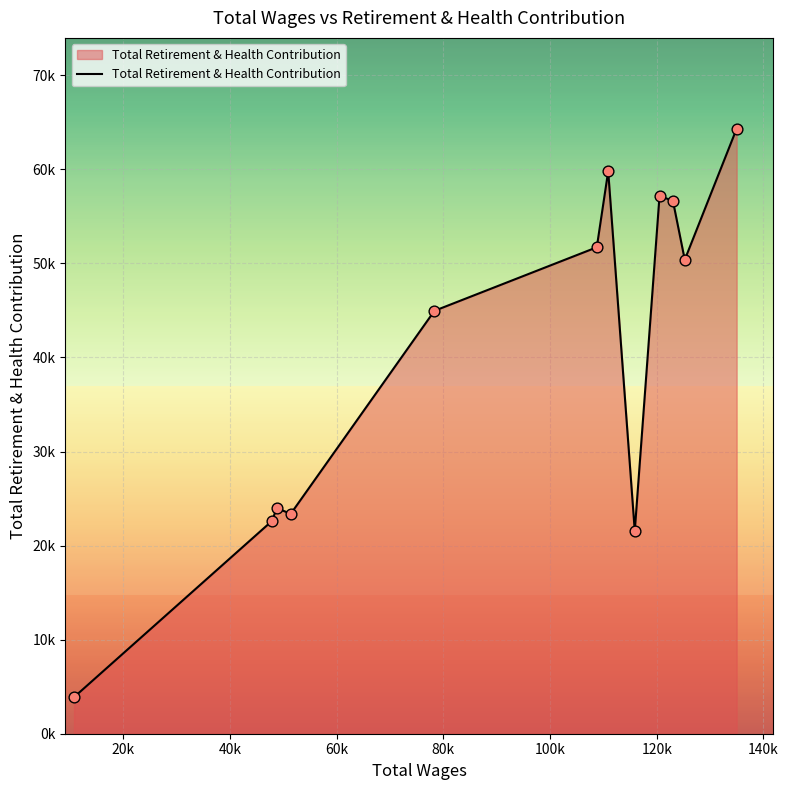

Is this an area chart (filled region under the line)?

Yes